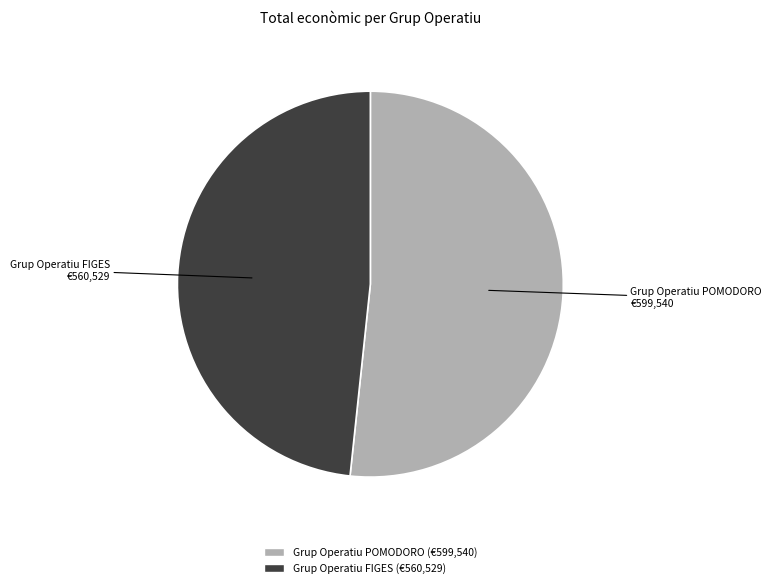

How many segments does this pie chart have?

2